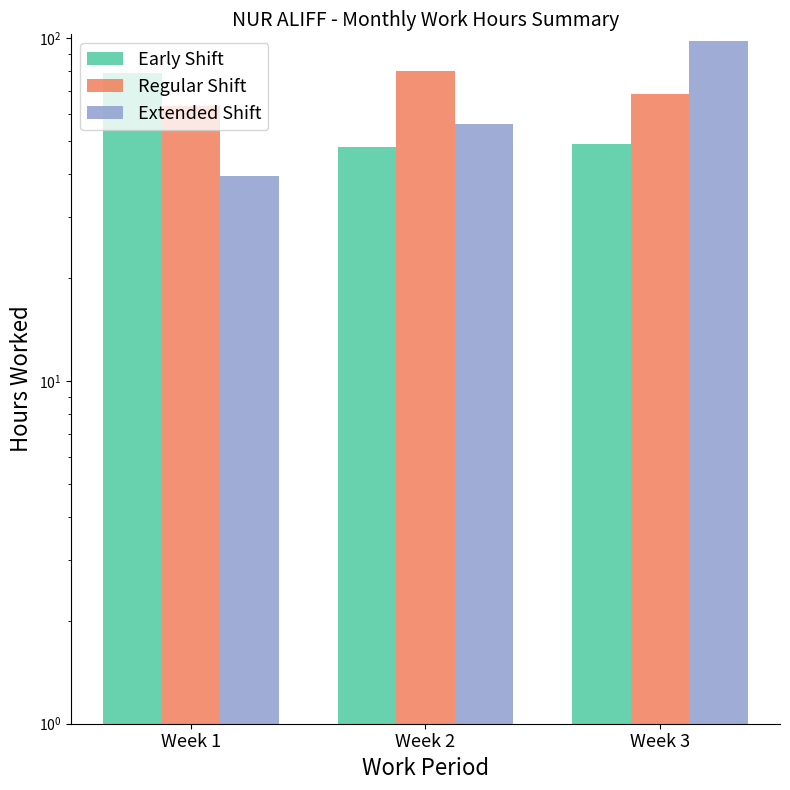

What is the average value of the Early Shift series?

58.7